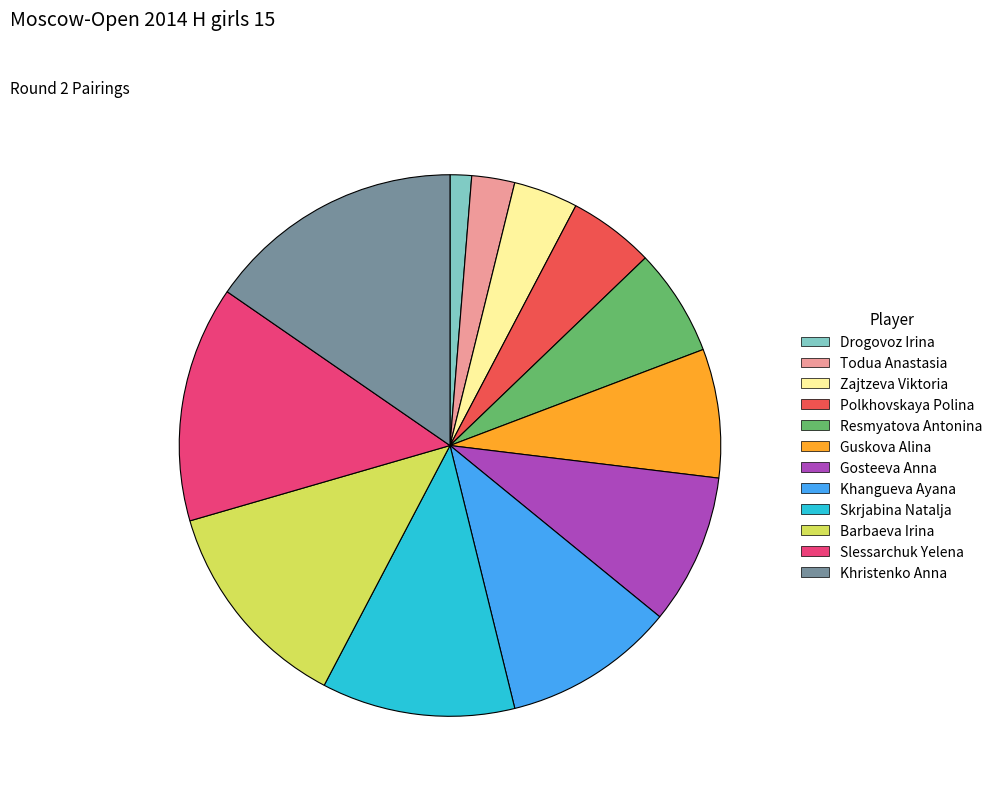

Which slice is the smallest?

Drogovoz Irina